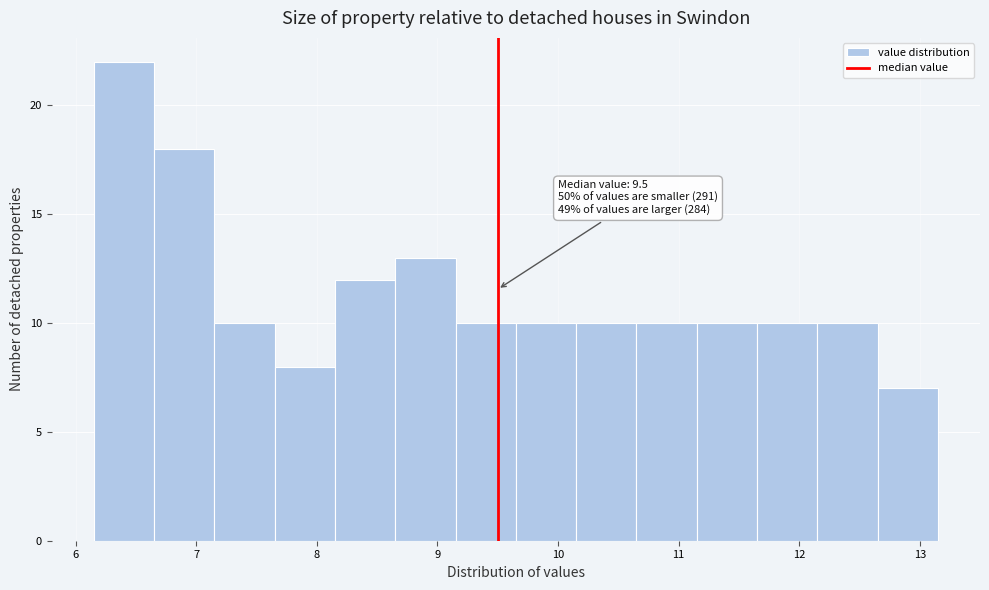

Over which range of the x-axis is the bar tallest?

6.15 to 6.65